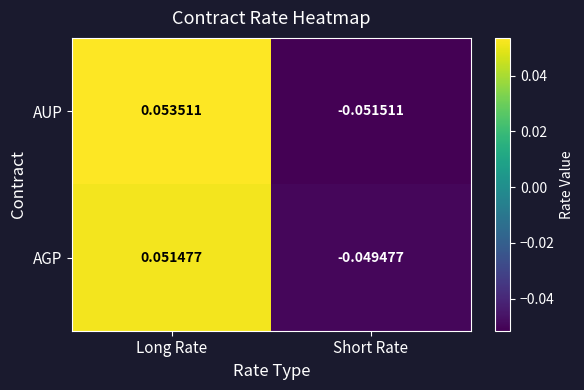

At which category is the sum across all series the highest?

Long Rate